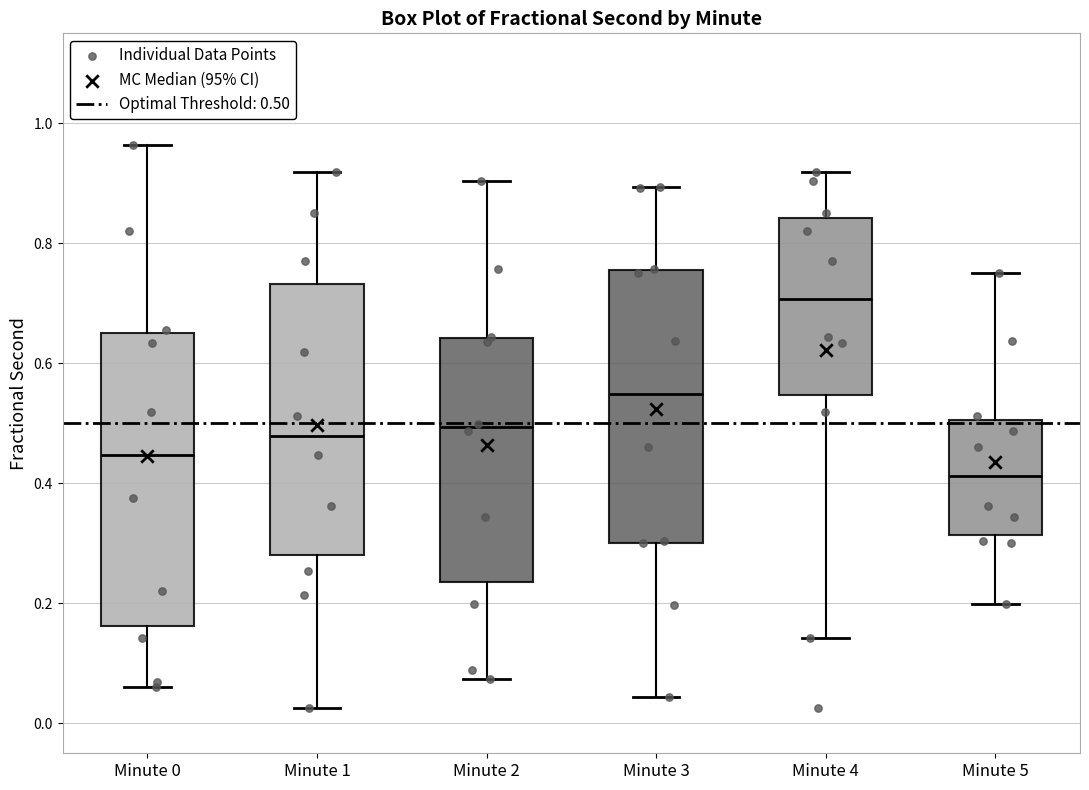

Reading left to right, read every box against the y-axis: the position of its median line, the range the box covers, and the ends of its whiskers. The values are not printed on the chart, so give them approximately, as read against the axis.

Minute 0: median 0.44, box 0.16 to 0.64, whiskers 0.06 to 0.96
Minute 1: median 0.48, box 0.28 to 0.74, whiskers 0.02 to 0.92
Minute 2: median 0.50, box 0.24 to 0.64, whiskers 0.08 to 0.90
Minute 3: median 0.54, box 0.30 to 0.76, whiskers 0.04 to 0.90
Minute 4: median 0.70, box 0.54 to 0.84, whiskers 0.14 to 0.92
Minute 5: median 0.42, box 0.32 to 0.50, whiskers 0.20 to 0.74